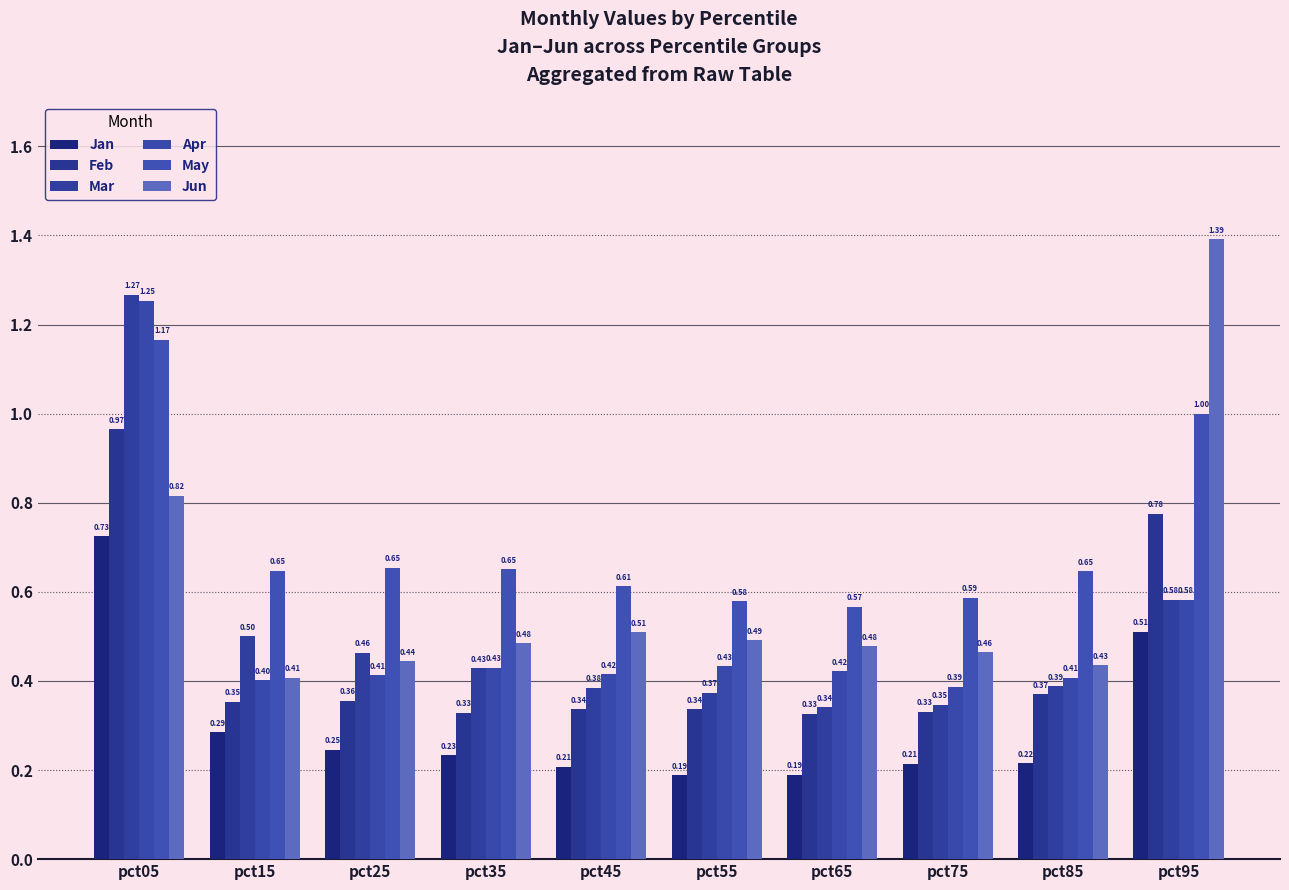

Rank the series at pct55 from lowest to highest value.

Jan, Feb, Mar, Apr, Jun, May